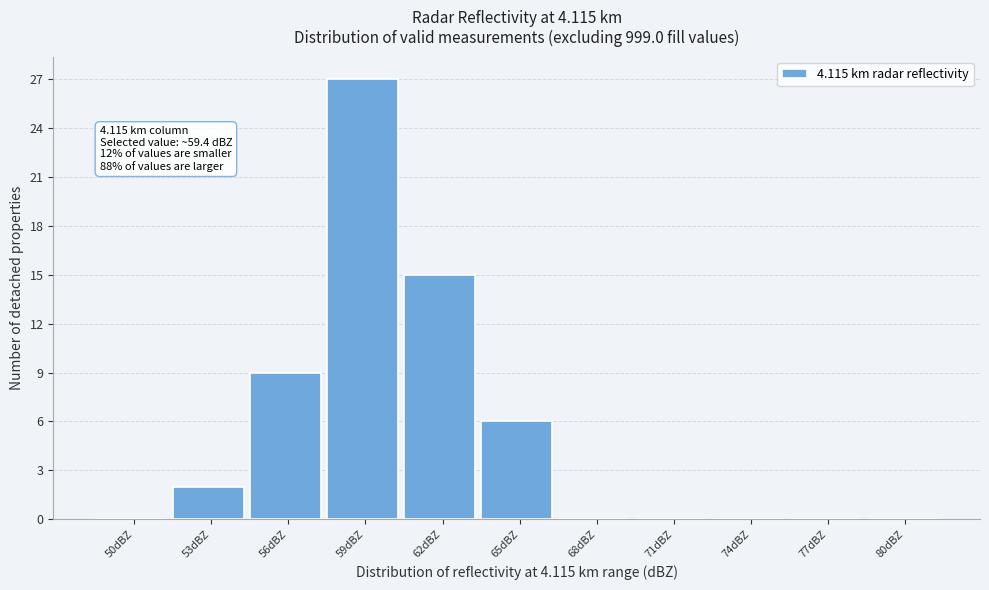

Reading left to right, what are all the values shown in this chart?

50dBZ=0	53dBZ=2	56dBZ=9	59dBZ=27	62dBZ=15	65dBZ=6	68dBZ=0	71dBZ=0	74dBZ=0	77dBZ=0	80dBZ=0